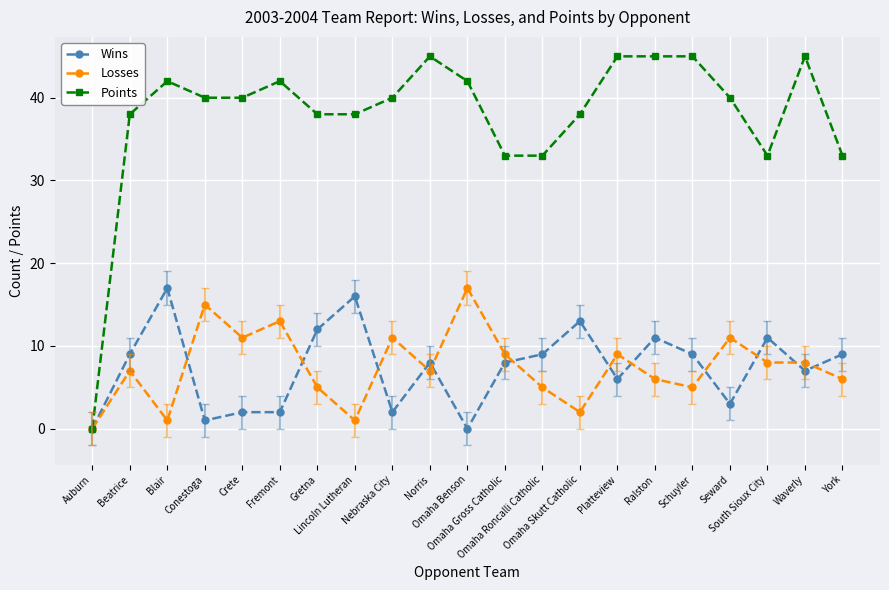

At which category is the sum across all series the highest?

Ralston